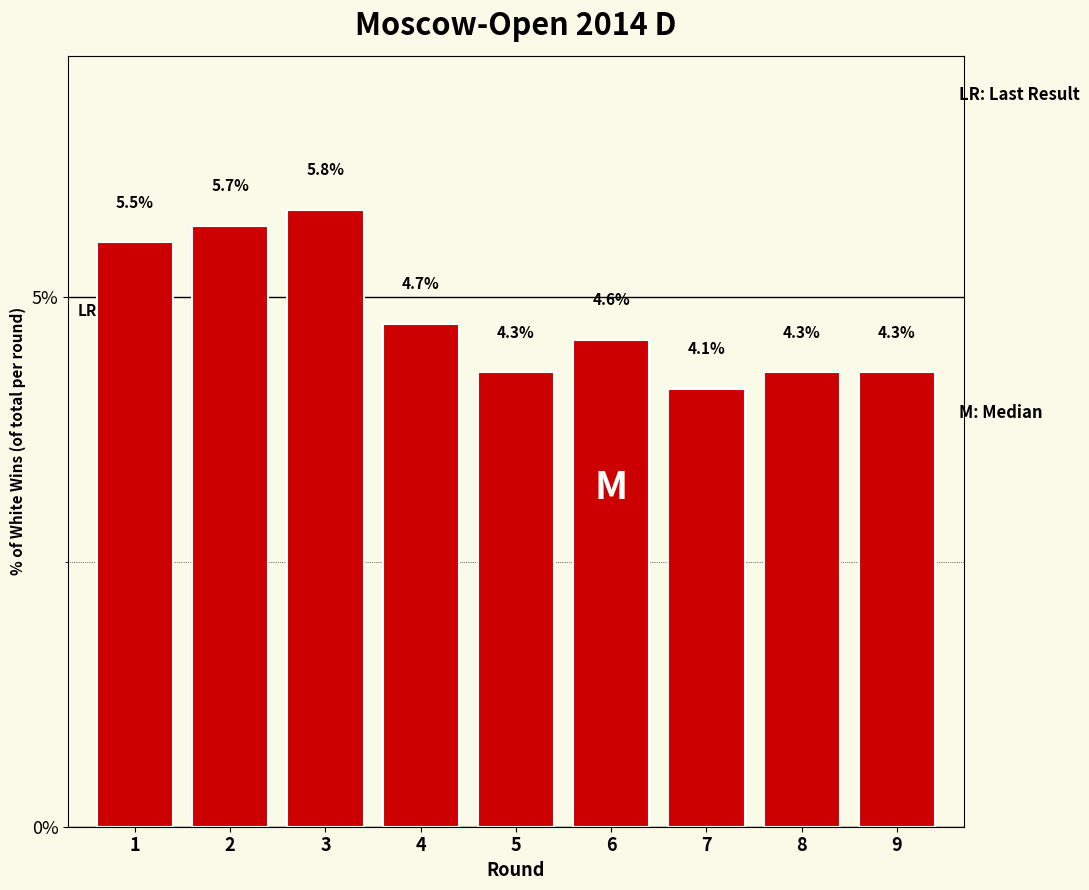

Reading right to left, transcribe all the data shown in this chart.

4.3	4.3	4.1	4.6	4.3	4.7	5.8	5.7	5.5